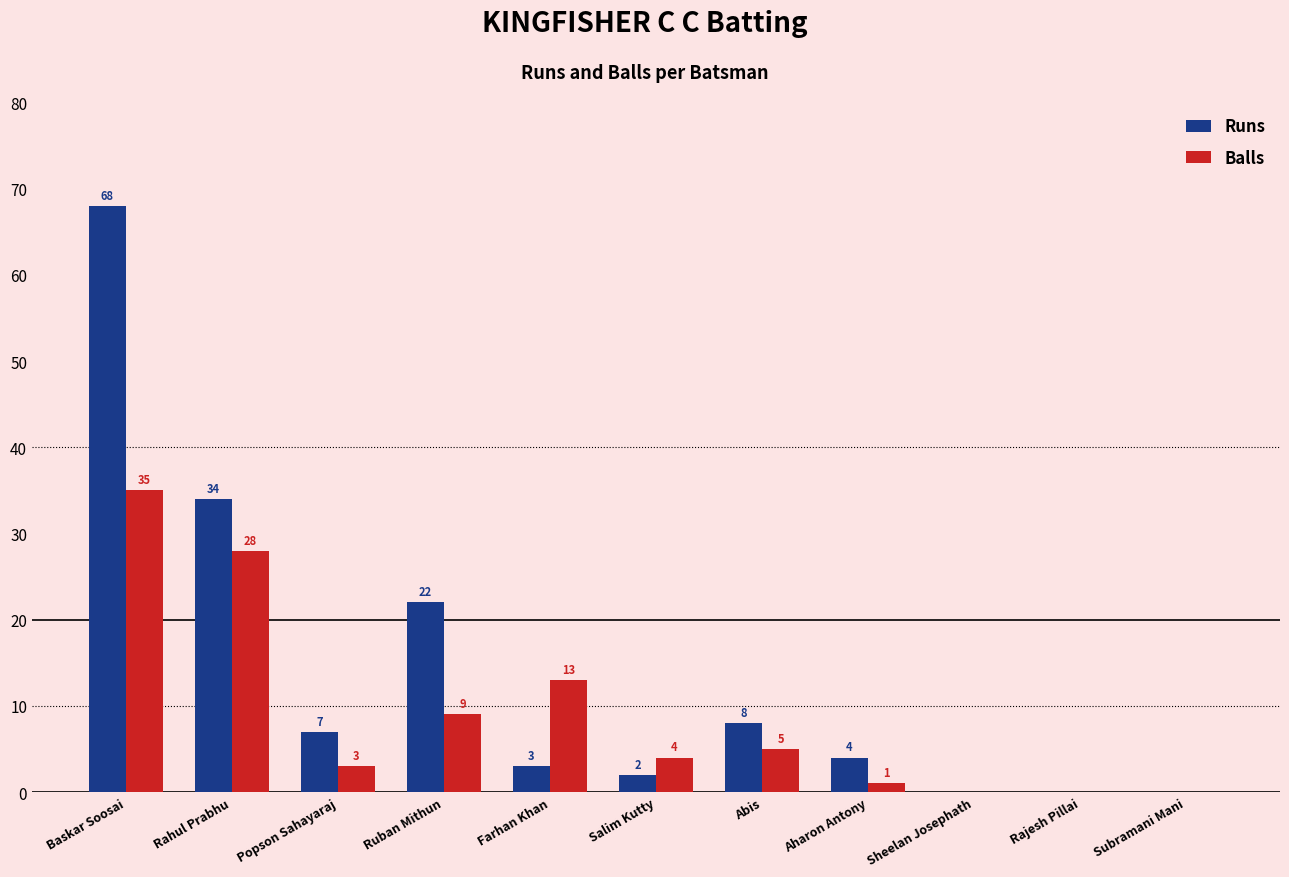

True or false: Balls has a value of 1 at Aharon Antony.

True